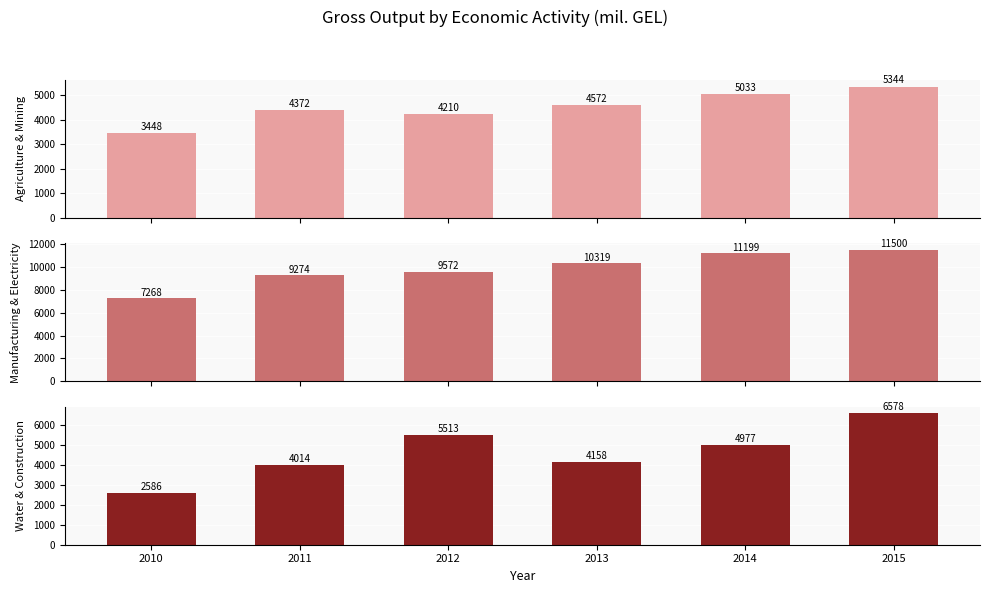

What is the highest value of the Manufacturing & Electricity series?

11500.3